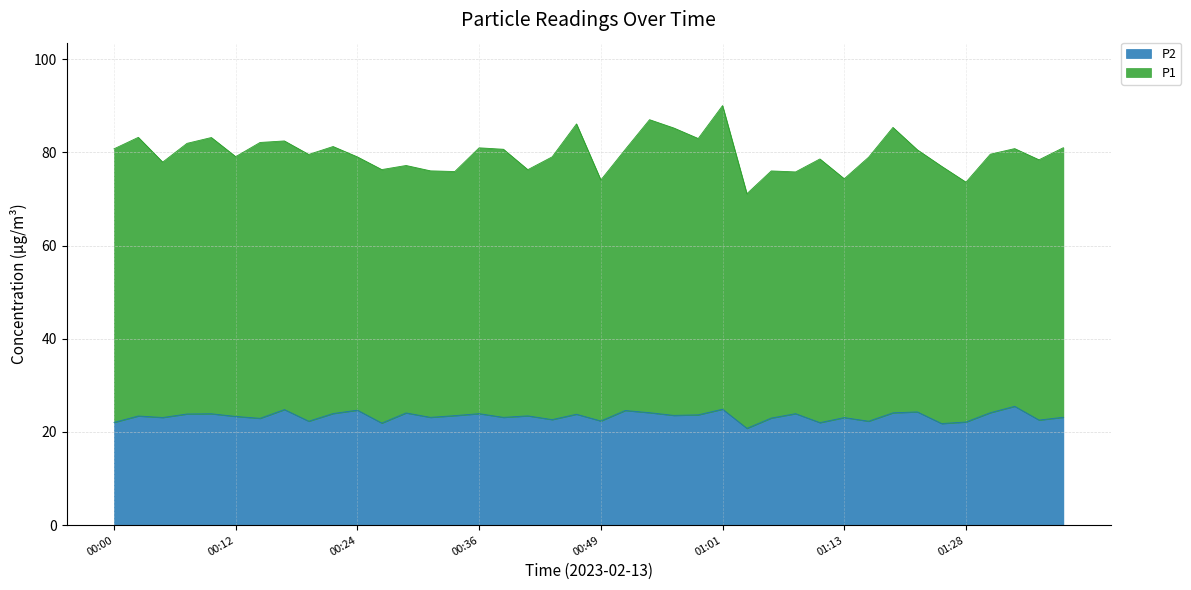

True or false: the data shows 23.5 at 00:34.

True